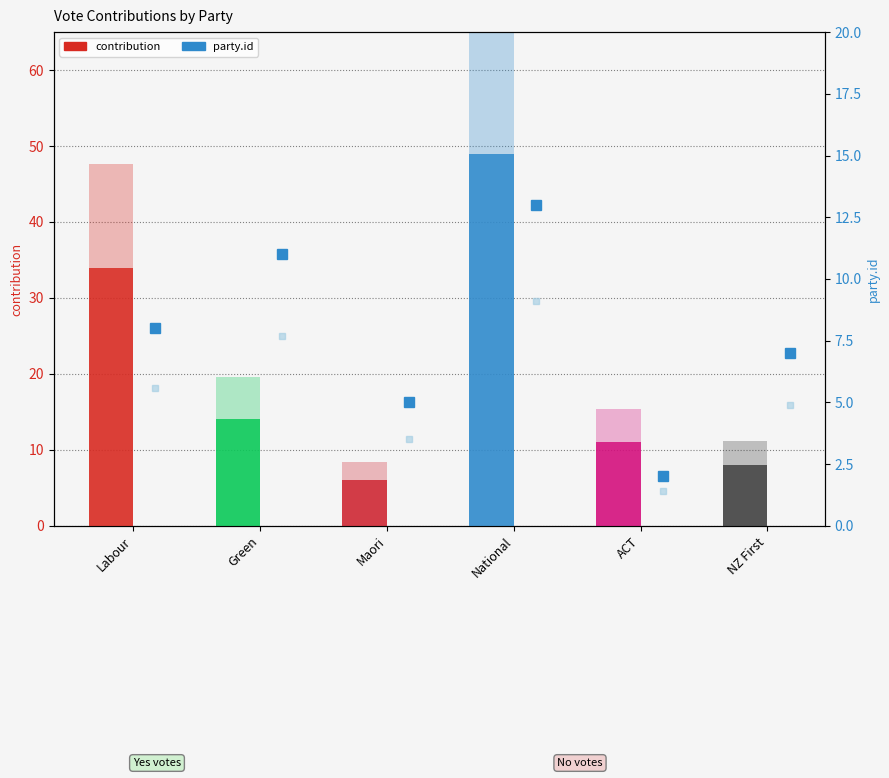

Reading right to left, what are all the values shown in this chart?

contribution: 8	11	49	6	14	34
party.id: 7	2	13	5	11	8